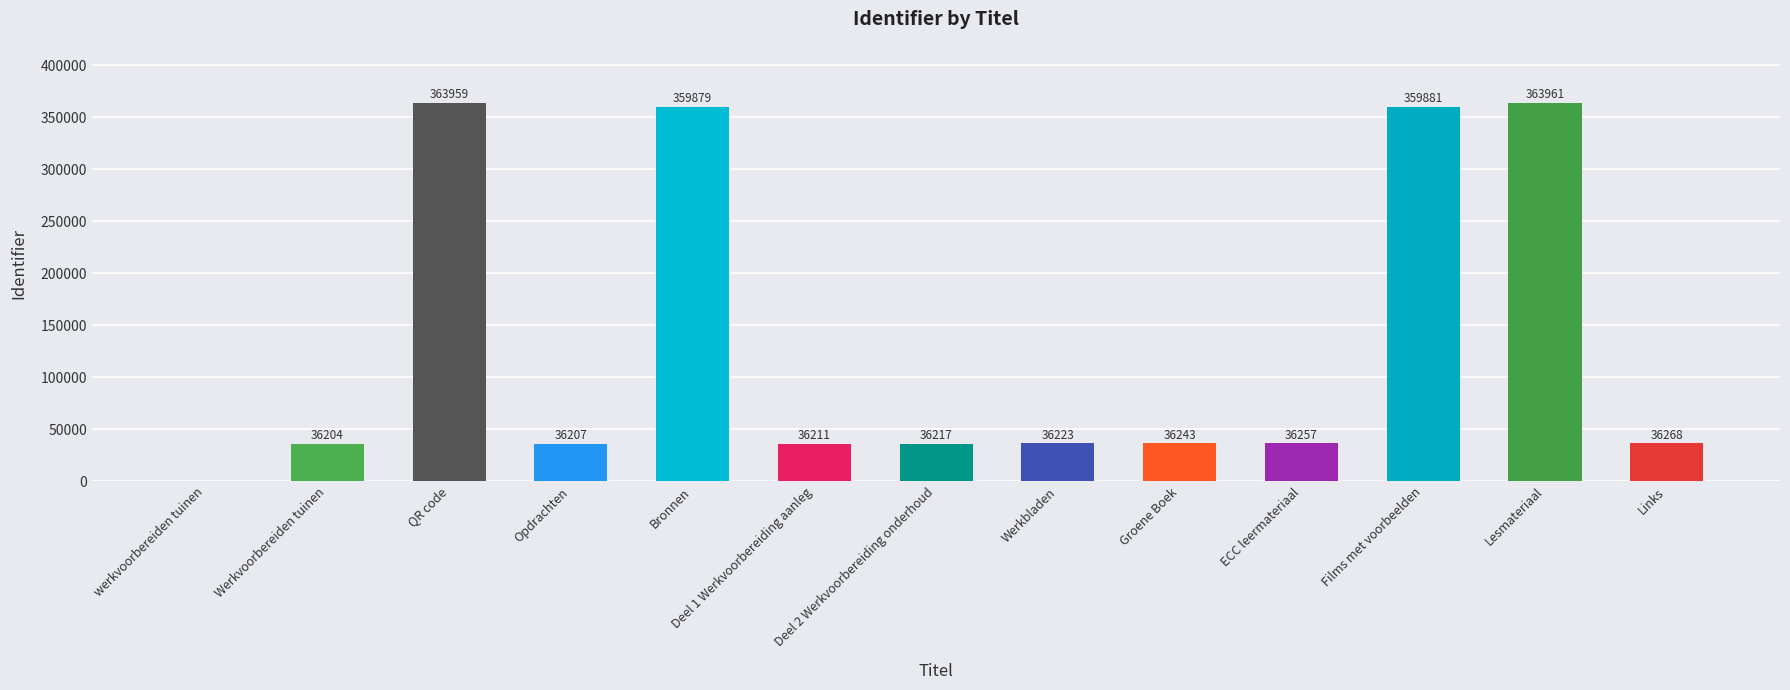

Count the number of categories in the chart.

13